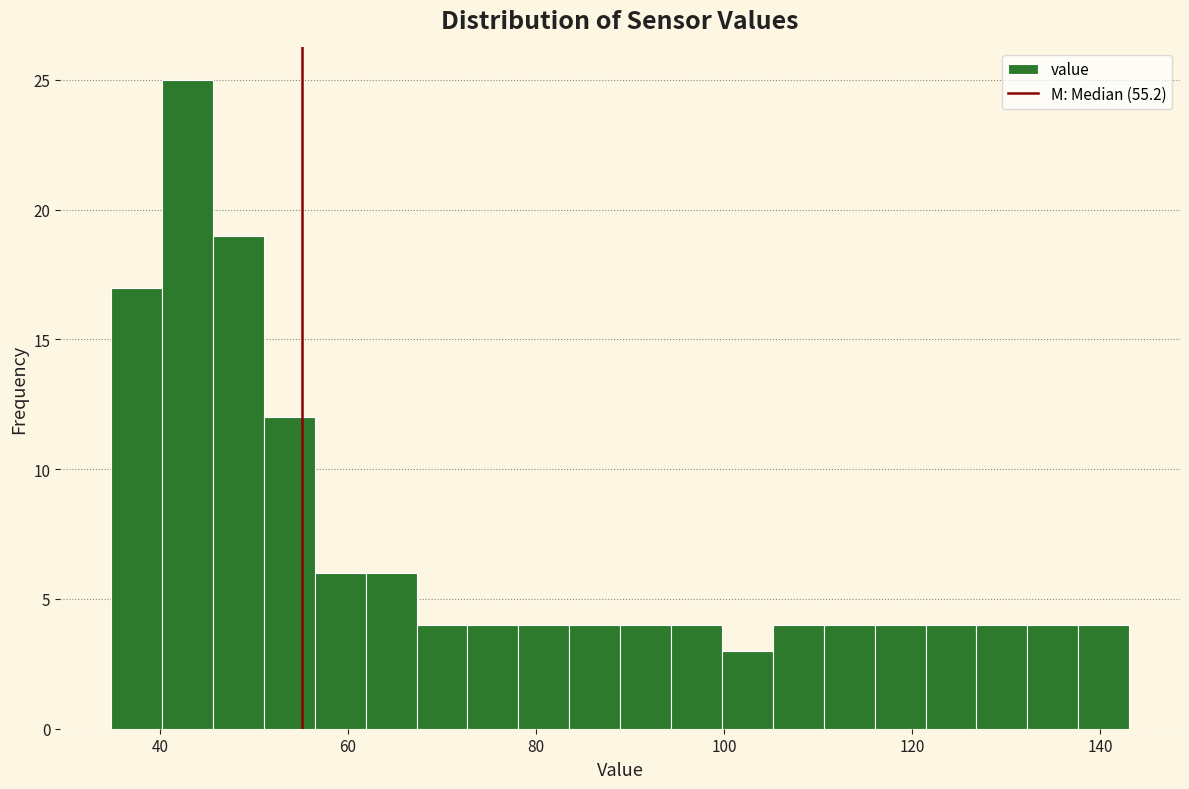

Around what value on the x-axis is the tallest bar? Give the approximate position of its centre, as read against the axis.

42